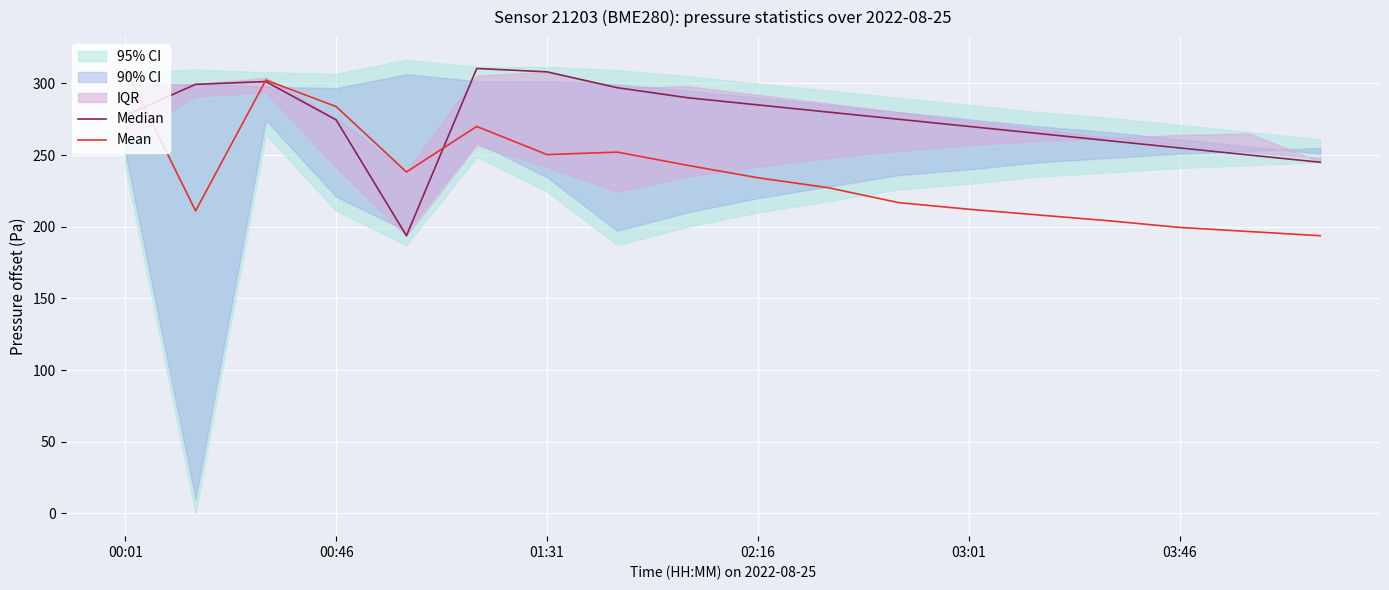

How many data points in Mean are less than 234?

9